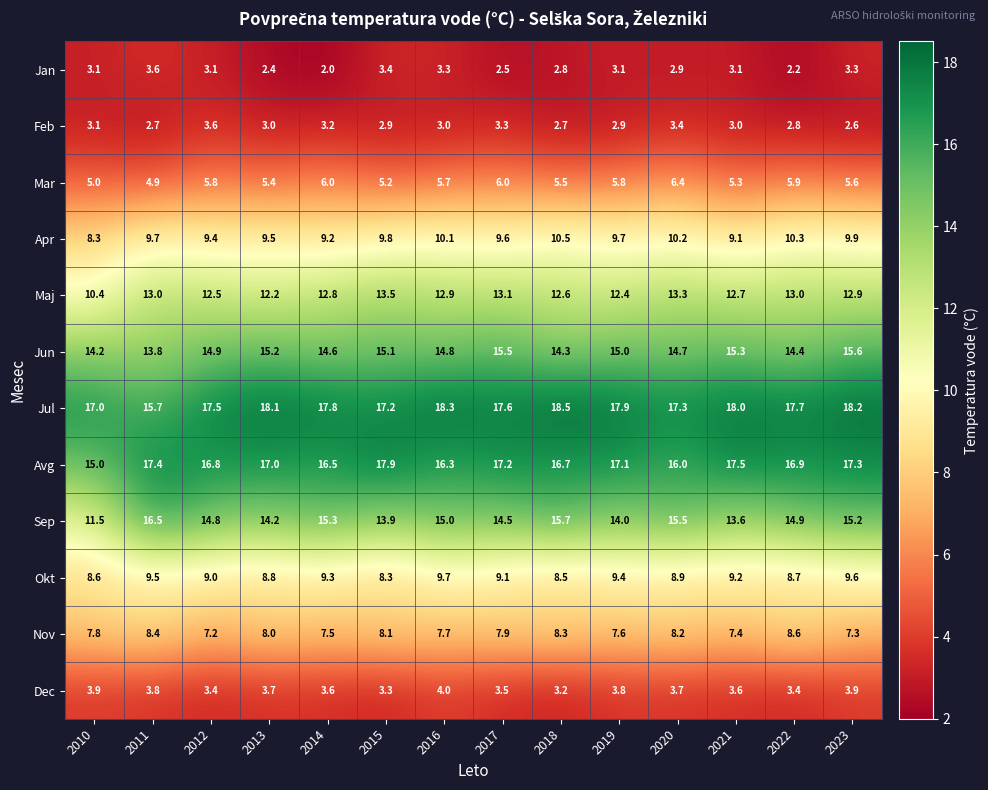

Which series has the largest total across all categories?

Jul